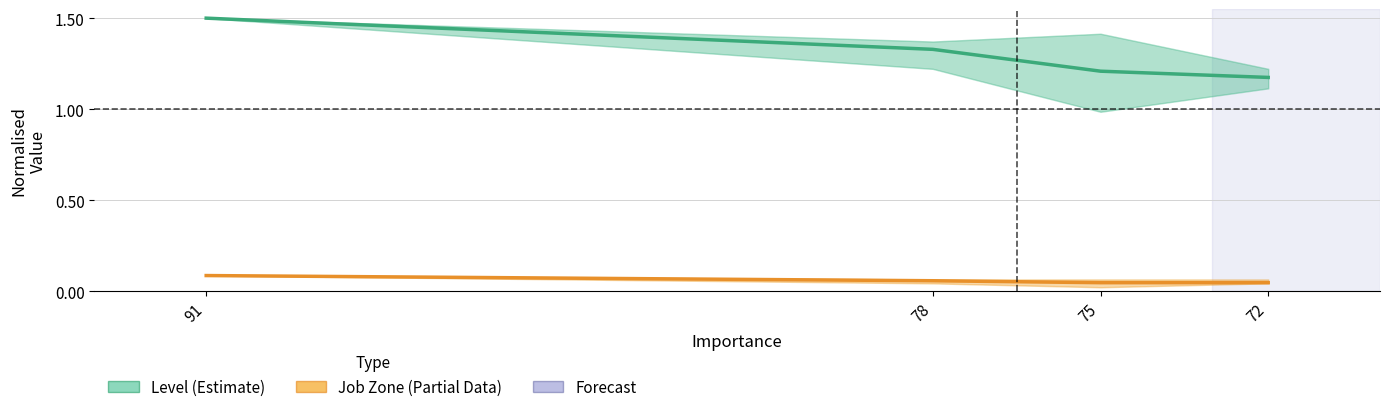

Which series has the largest total across all categories?

Level (Estimate)